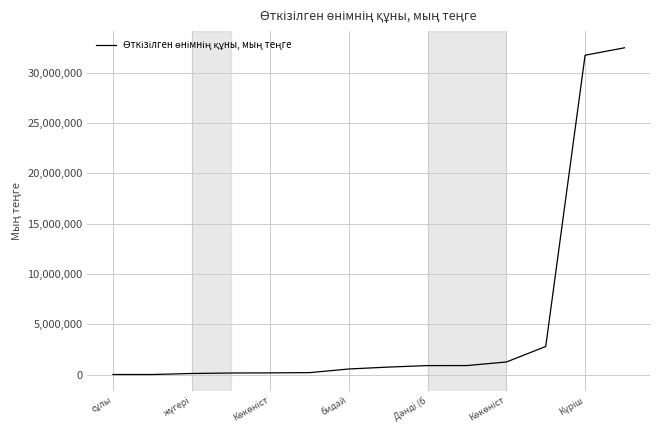

What is the greatest value displayed?

32500509